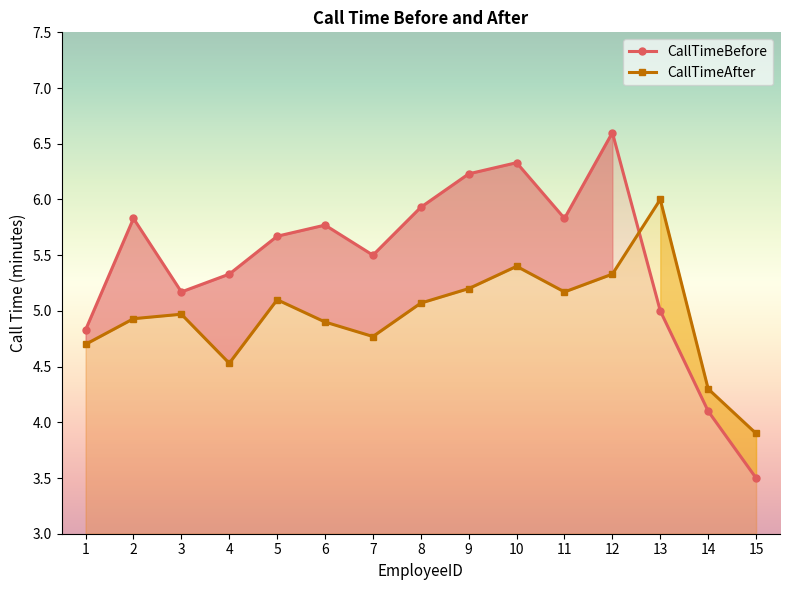

List the labels in order of CallTimeAfter value, largest first.

13, 10, 12, 9, 11, 5, 8, 3, 2, 6, 7, 1, 4, 14, 15